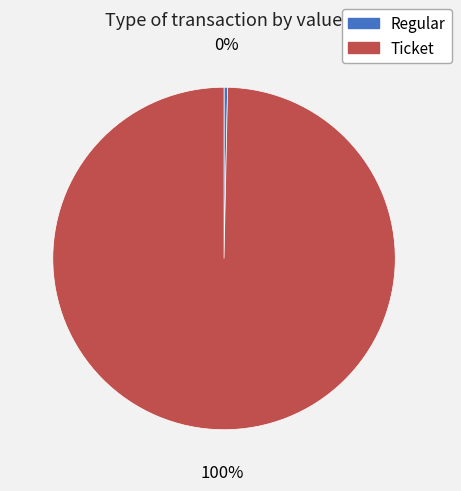

To the nearest percent, what is the combined percentage of Regular and Ticket?

100%